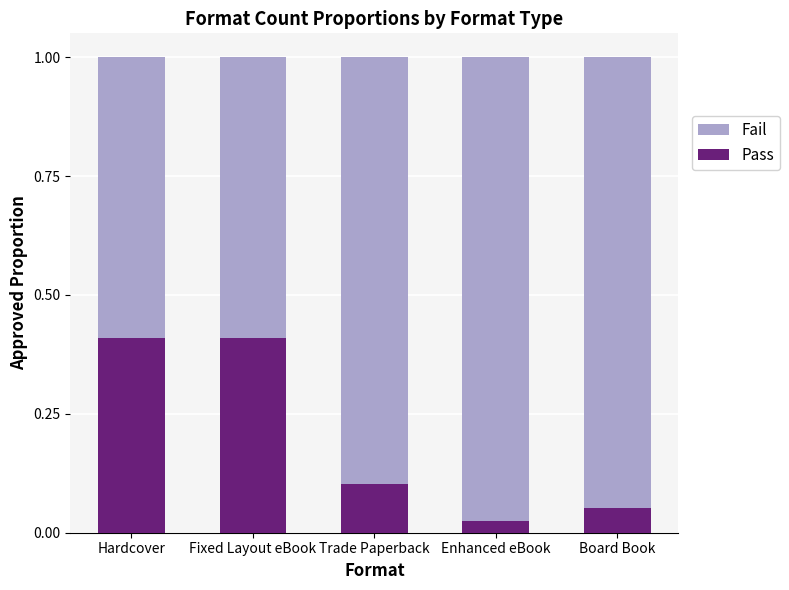

Read the Pass value at Hardcover.

0.4